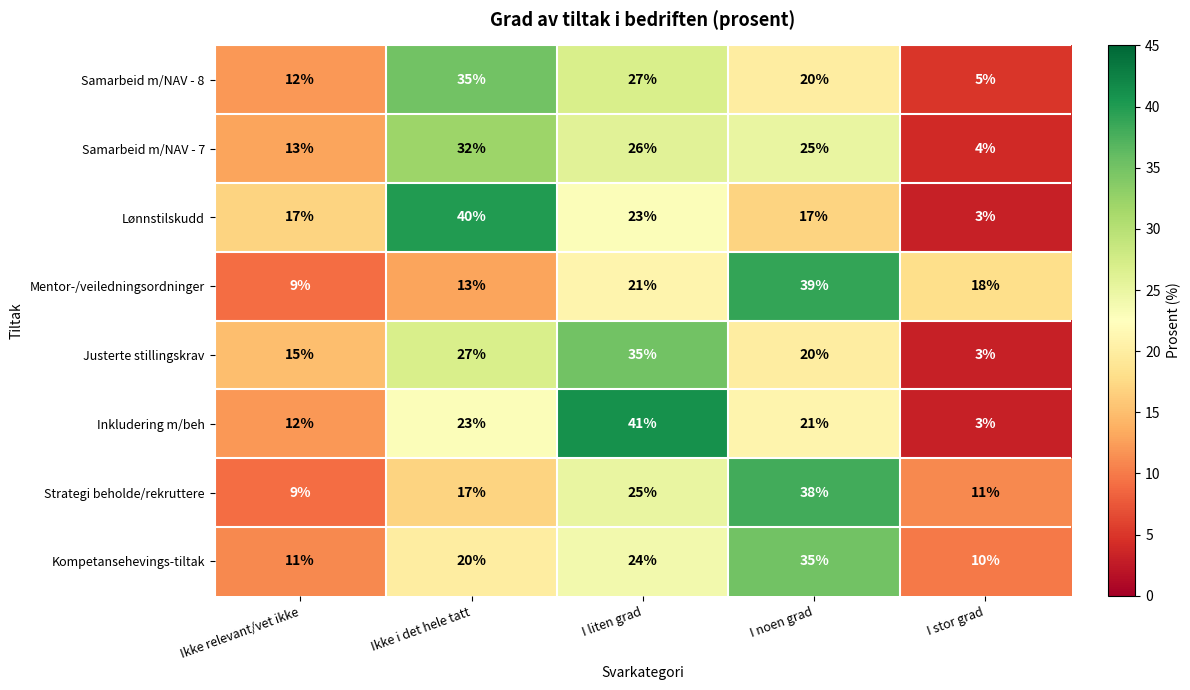

What is the greatest value displayed?

41